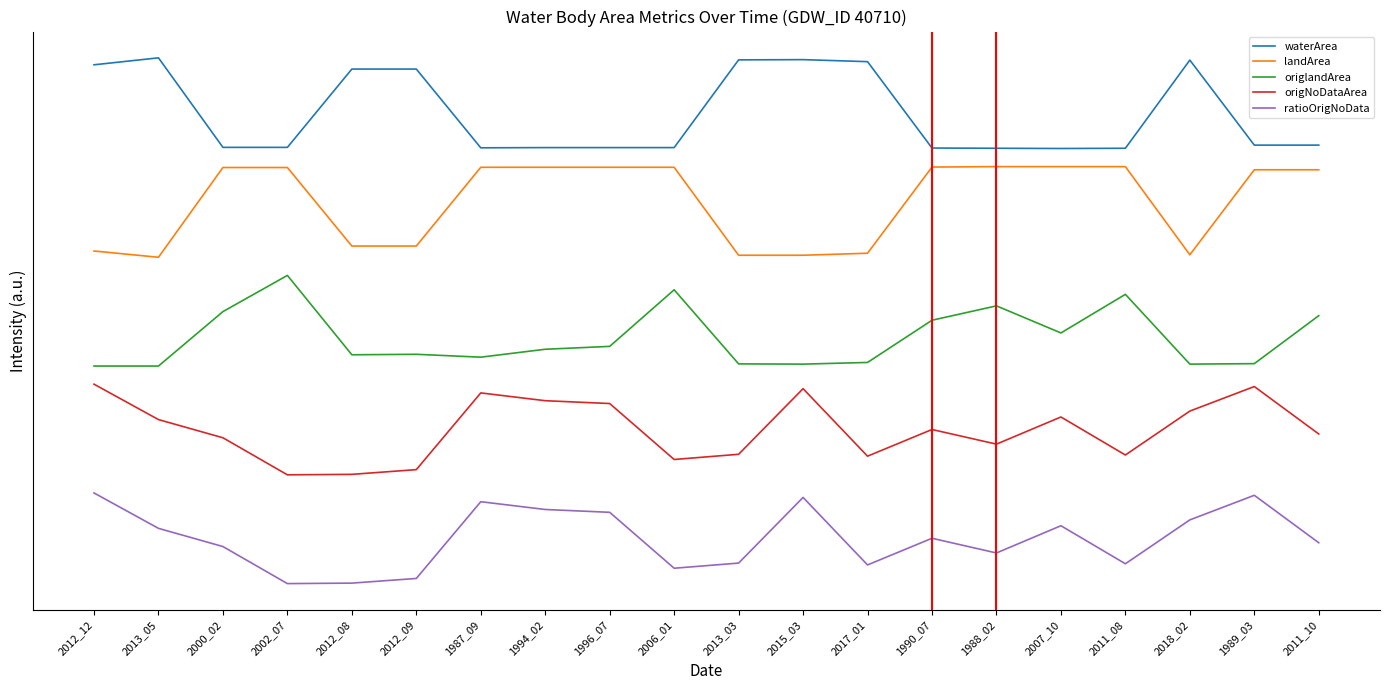

What are all the series names shown in the legend?

waterArea, landArea, origlandArea, origNoDataArea, ratioOrigNoData